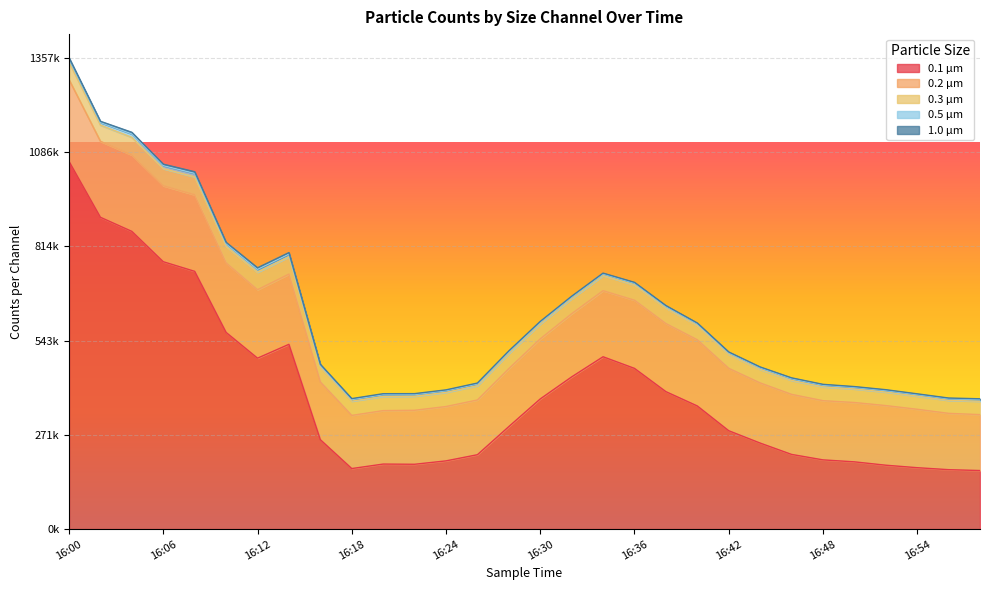

Where is 0.5 µm nearest to the value 7270?

16:02